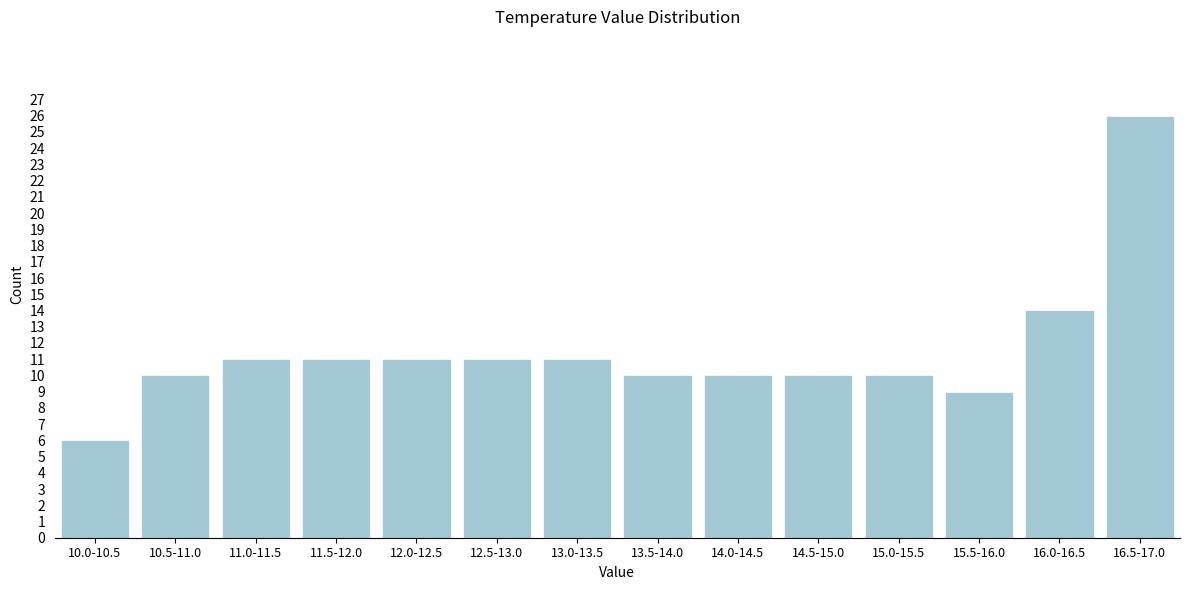

Reading right to left, transcribe all the data shown in this chart.

26	14	9	10	10	10	10	11	11	11	11	11	10	6